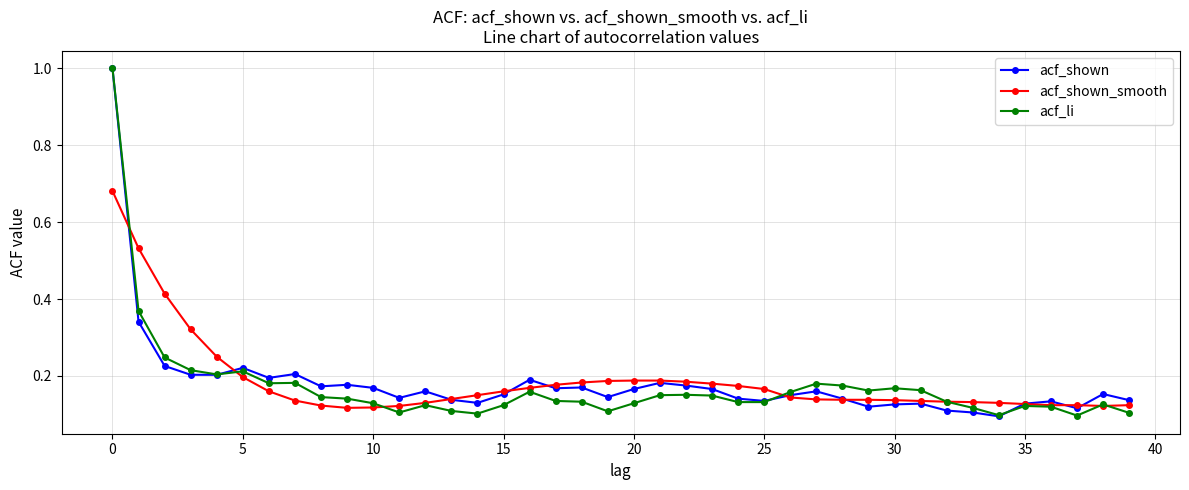

What is the maximum value for acf_shown?

1.0